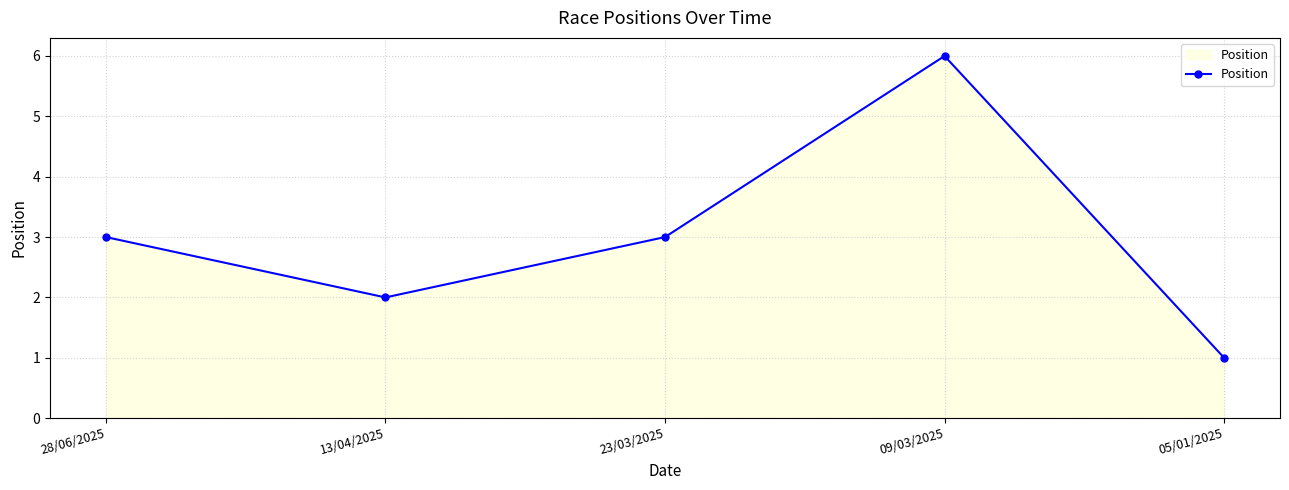

Which category has the highest value across all series?

09/03/2025